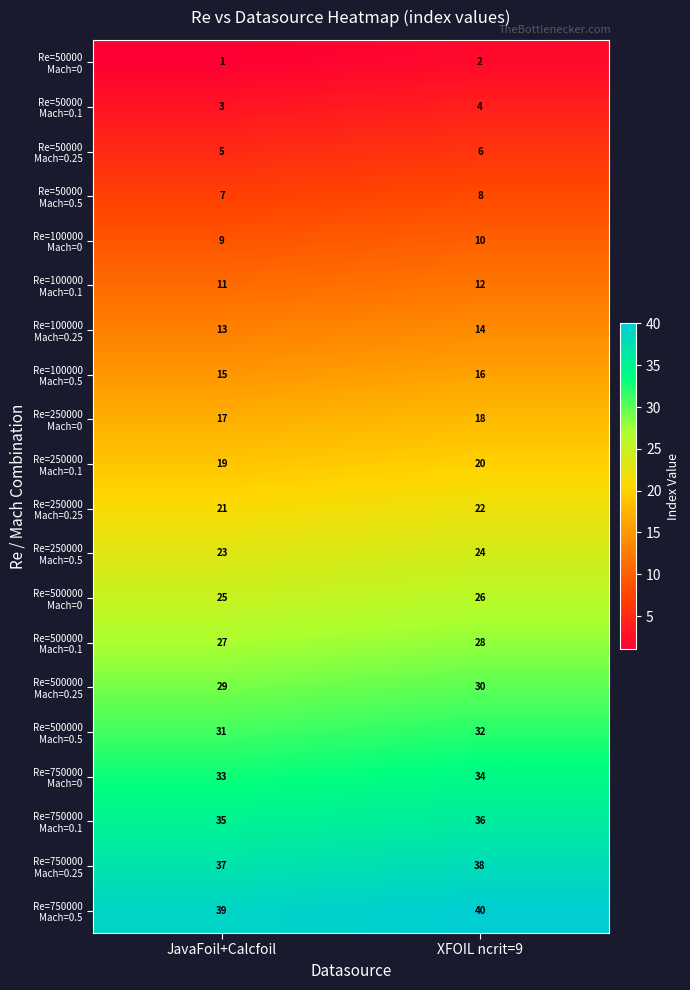

At which category is the sum across all series the highest?

XFOIL ncrit=9